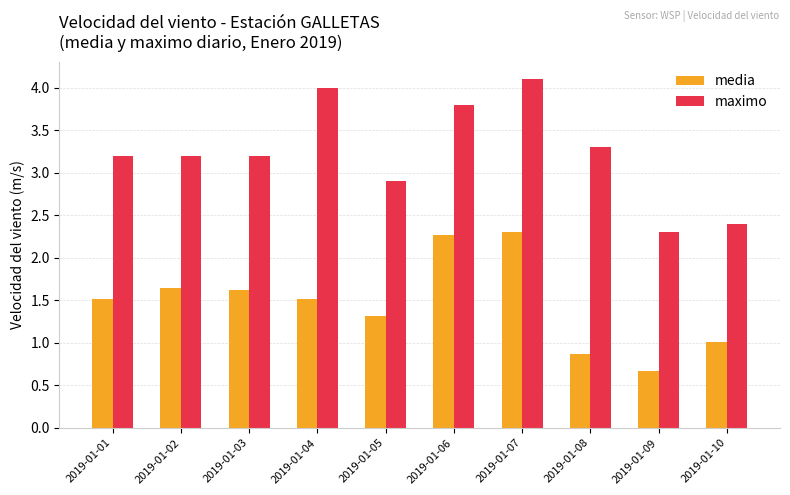

Which series has the largest range (max minus min)?

maximo